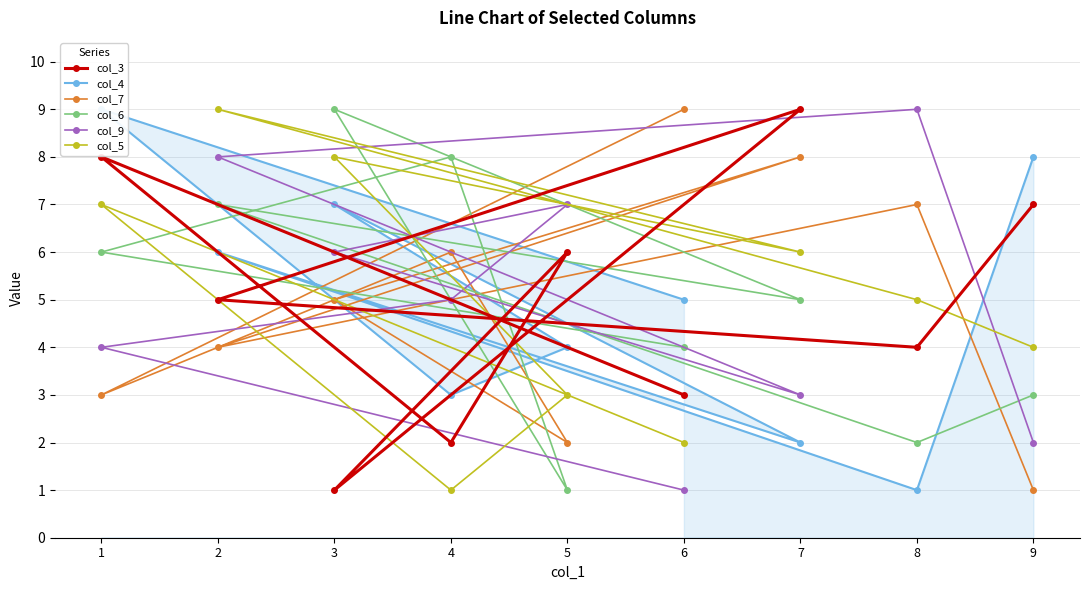

Is it true that col_3 equals 6 at 5?

True